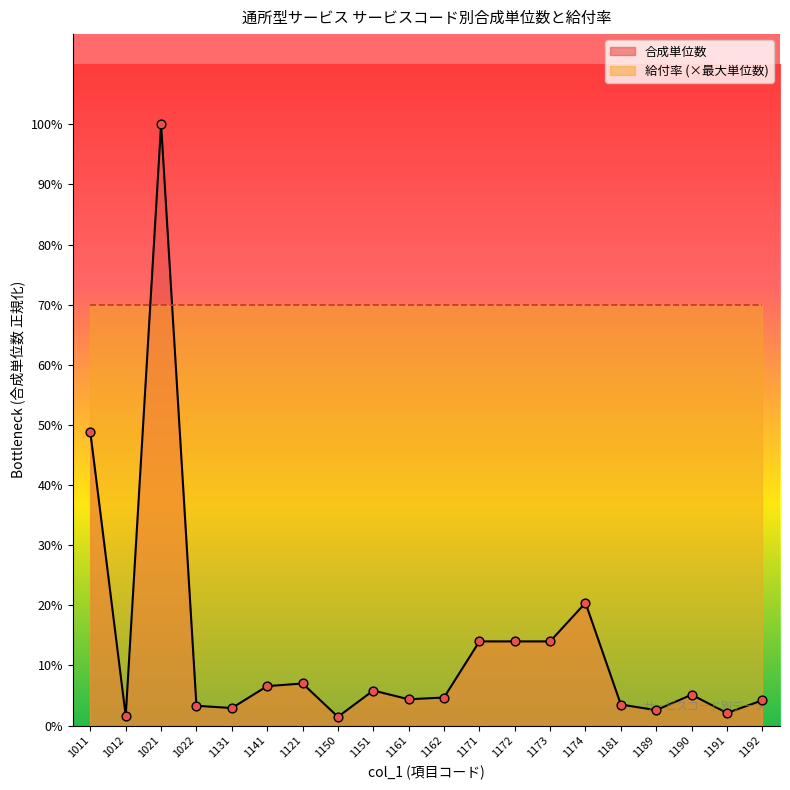

What is the ratio of the value at 1121 to the value at 1171?

0.5